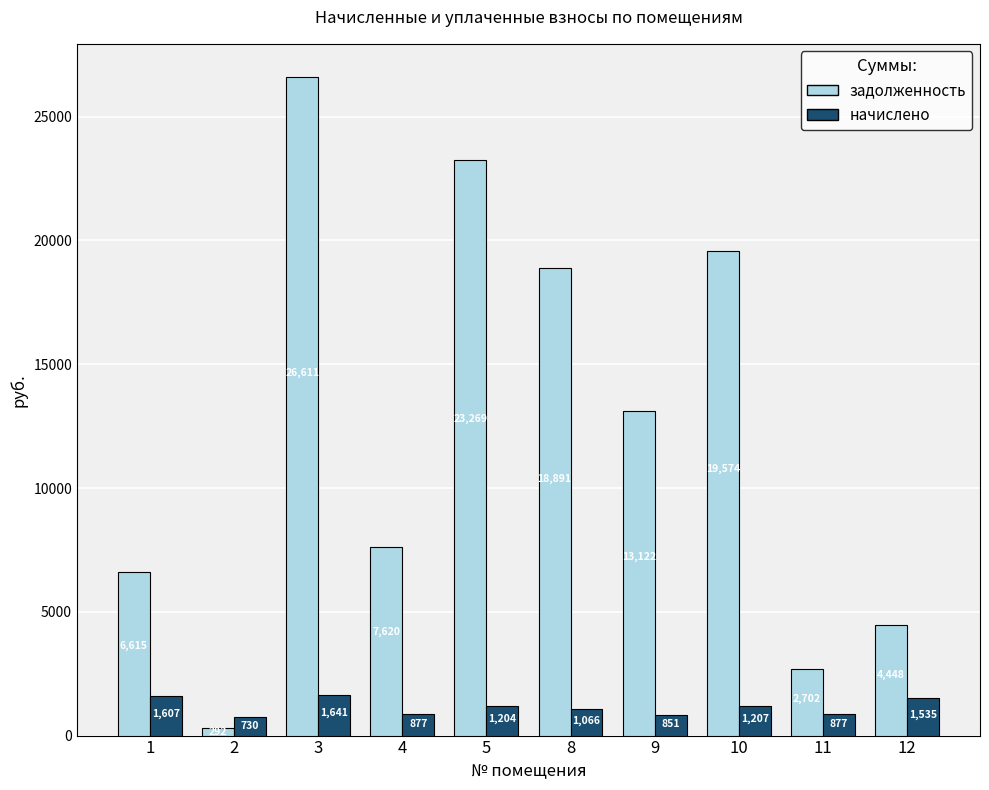

Between 1 and 9, which series saw the biggest shift?

задолженность